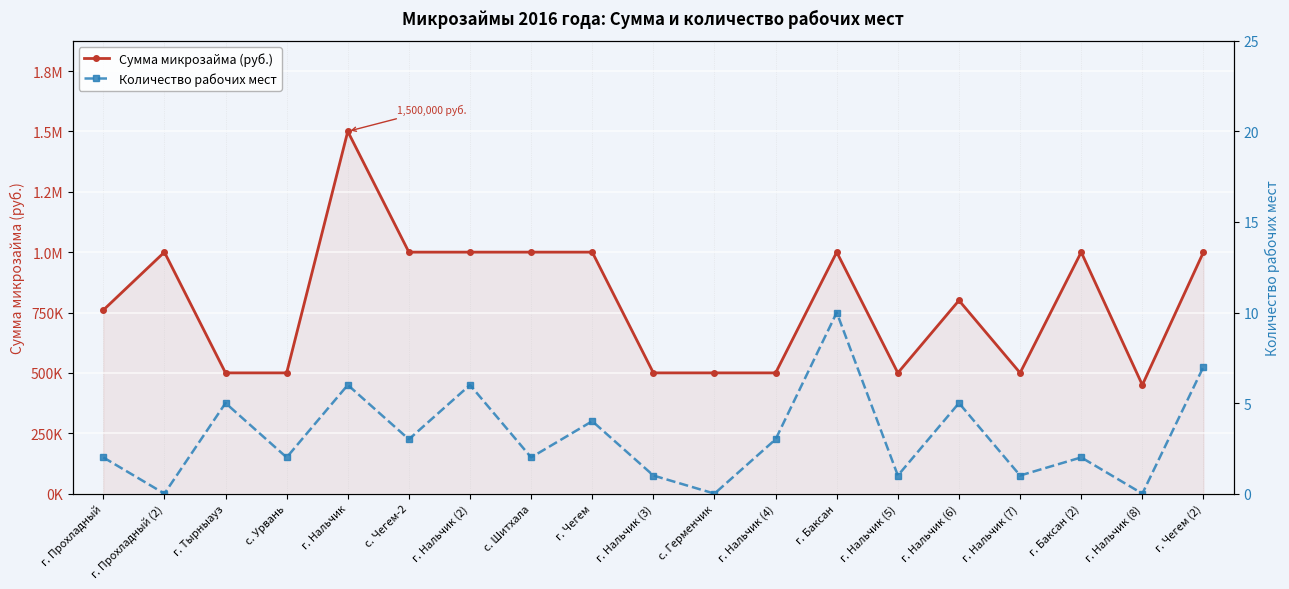

Which series changed the most between г. Нальчик (6) and г. Нальчик (8)?

Сумма микрозайма (руб.)